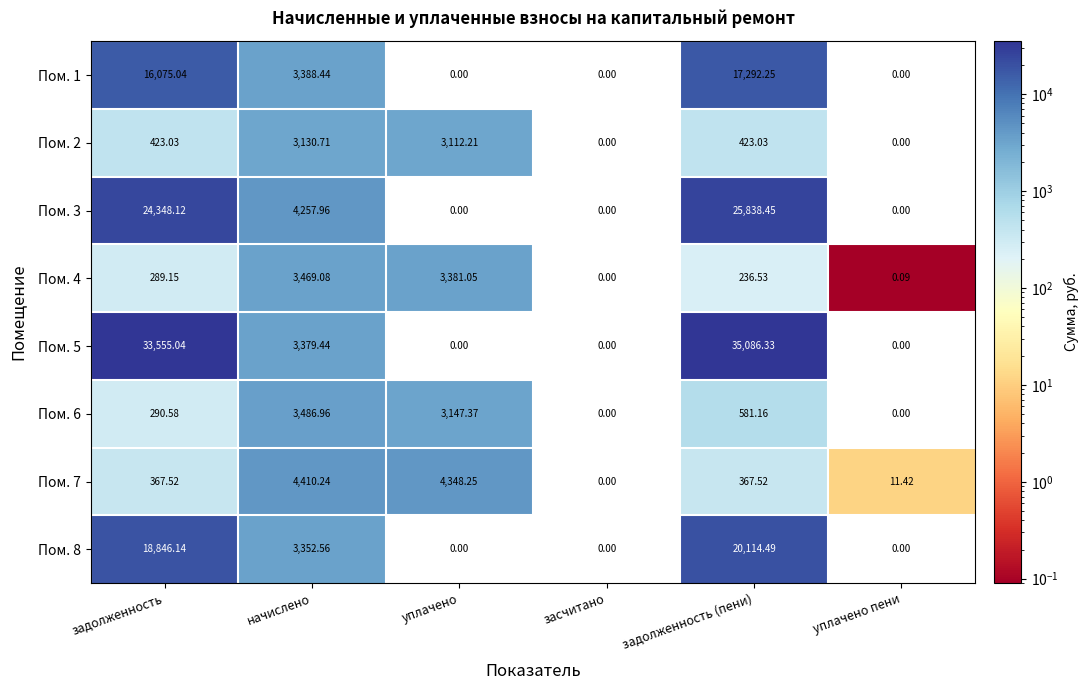

Is the value of Пом. 2 at уплачено greater than the value of Пом. 5 at задолженность?

No